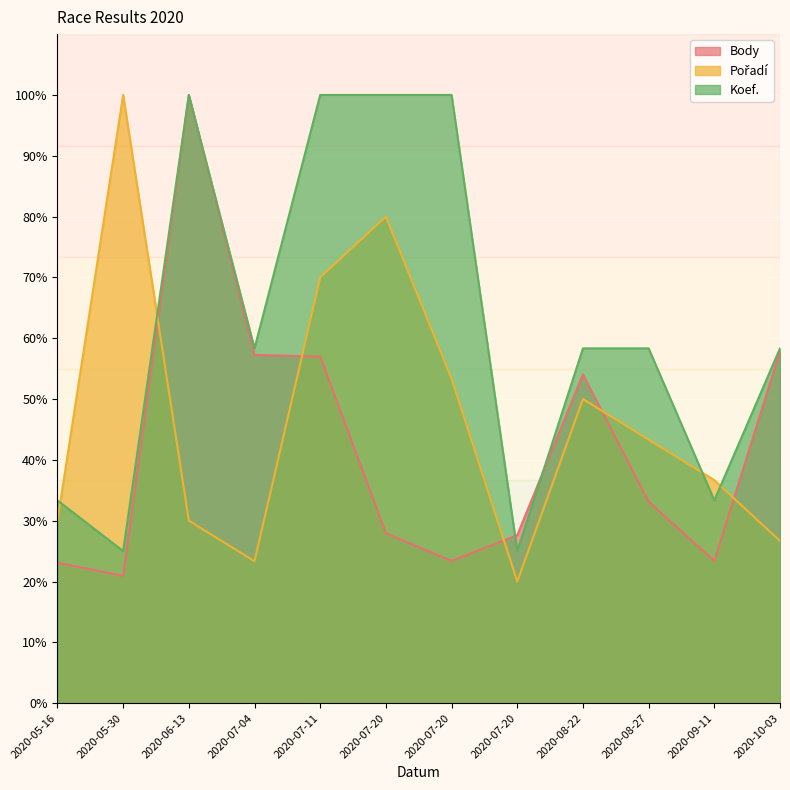

Between which two adjacent categories do Pořadí and Koef. first intersect?

2020-05-16 and 2020-05-30